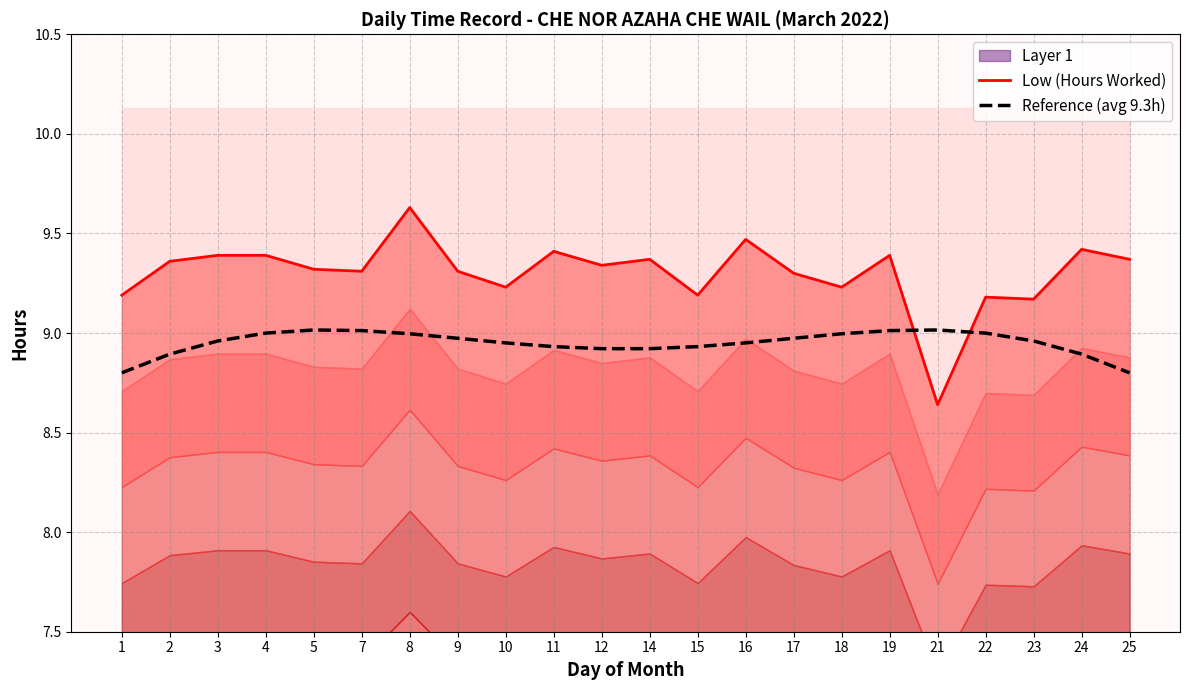

True or false: Low (Hours Worked) has more than 1 interior local peaks.

True